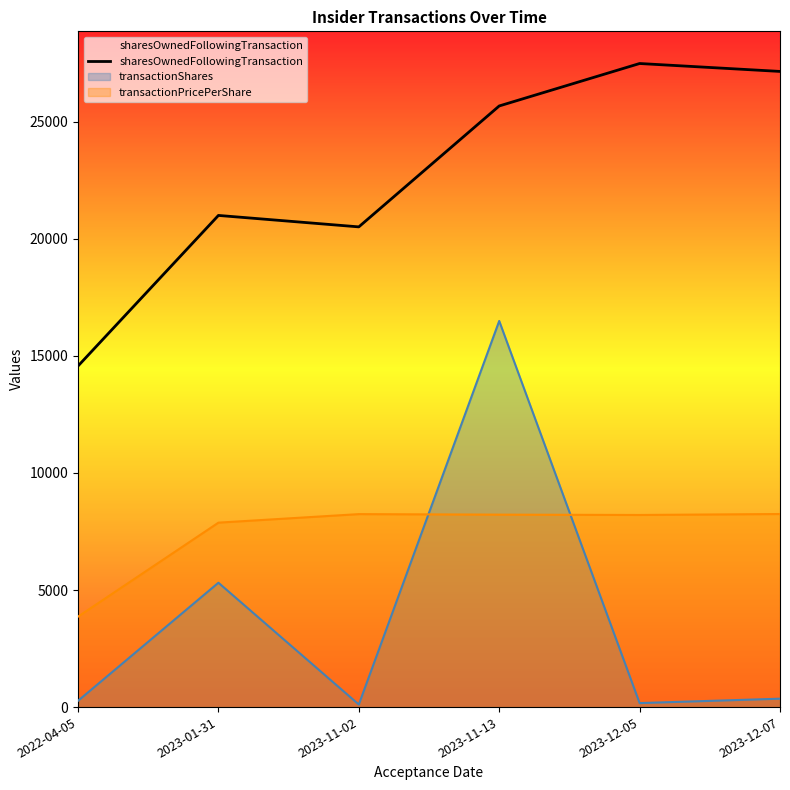

What is the maximum value shown in the chart?

27486.0